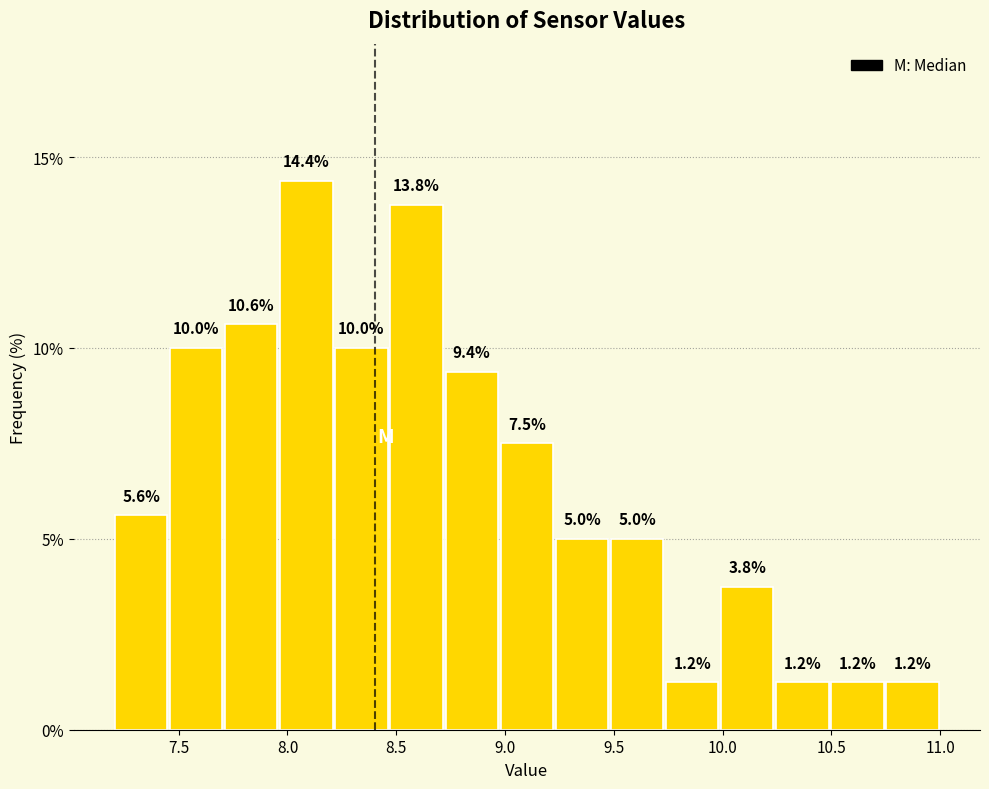

Reading left to right, list every bar in this chart as the range it spans on the x-axis followed by its height. The bar edges are not printed on the chart, so give them approximately, as read against the axis.

7.20 to 7.45: 5.6
7.45 to 7.70: 10.0
7.70 to 7.95: 10.6
7.95 to 8.20: 14.4
8.20 to 8.45: 10.0
8.45 to 8.70: 13.8
8.70 to 8.95: 9.4
8.95 to 9.25: 7.5
9.25 to 9.50: 5.0
9.50 to 9.75: 5.0
9.75 to 10.00: 1.2
10.00 to 10.25: 3.8
10.25 to 10.50: 1.2
10.50 to 10.75: 1.2
10.75 to 11.00: 1.2